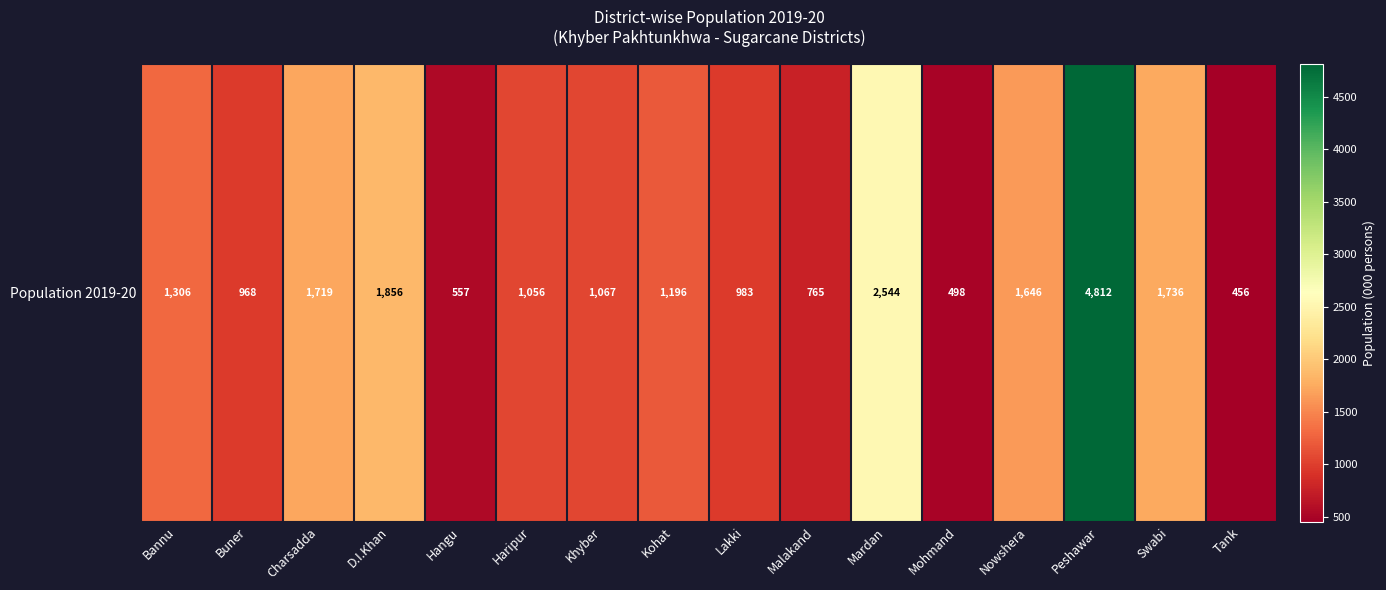

True or false: the data shows 722.6 at Charsadda.

False